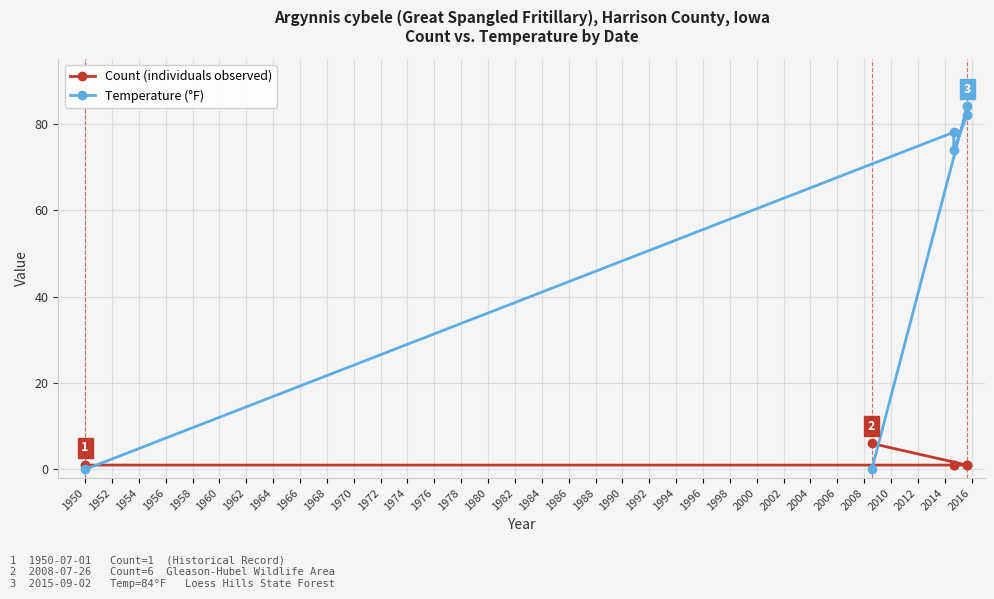

What is the value of the Temperature (°F) point at the 3rd from the left?

74